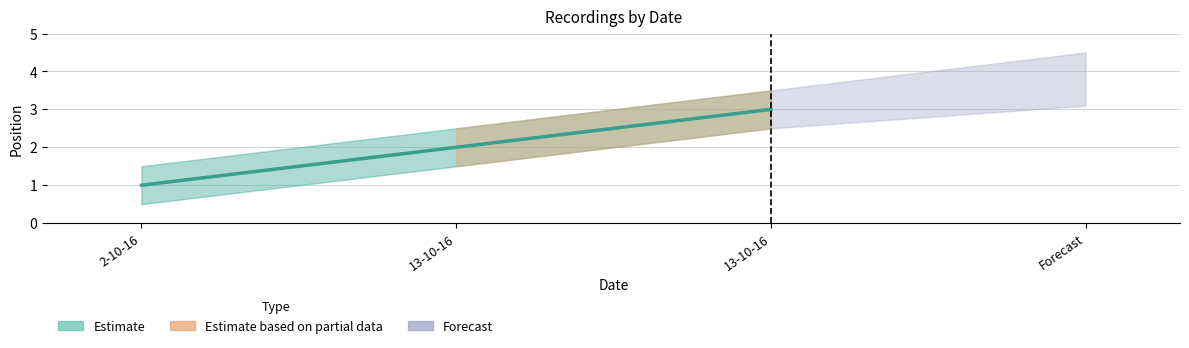

List the labels in order of value, largest first.

13-10-16, 13-10-16, 2-10-16